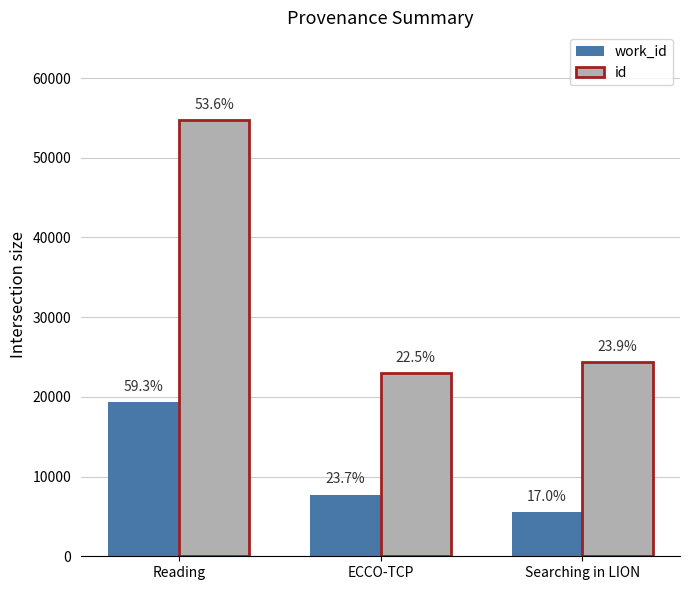

The value of id at Reading is 22381. True or false?

False